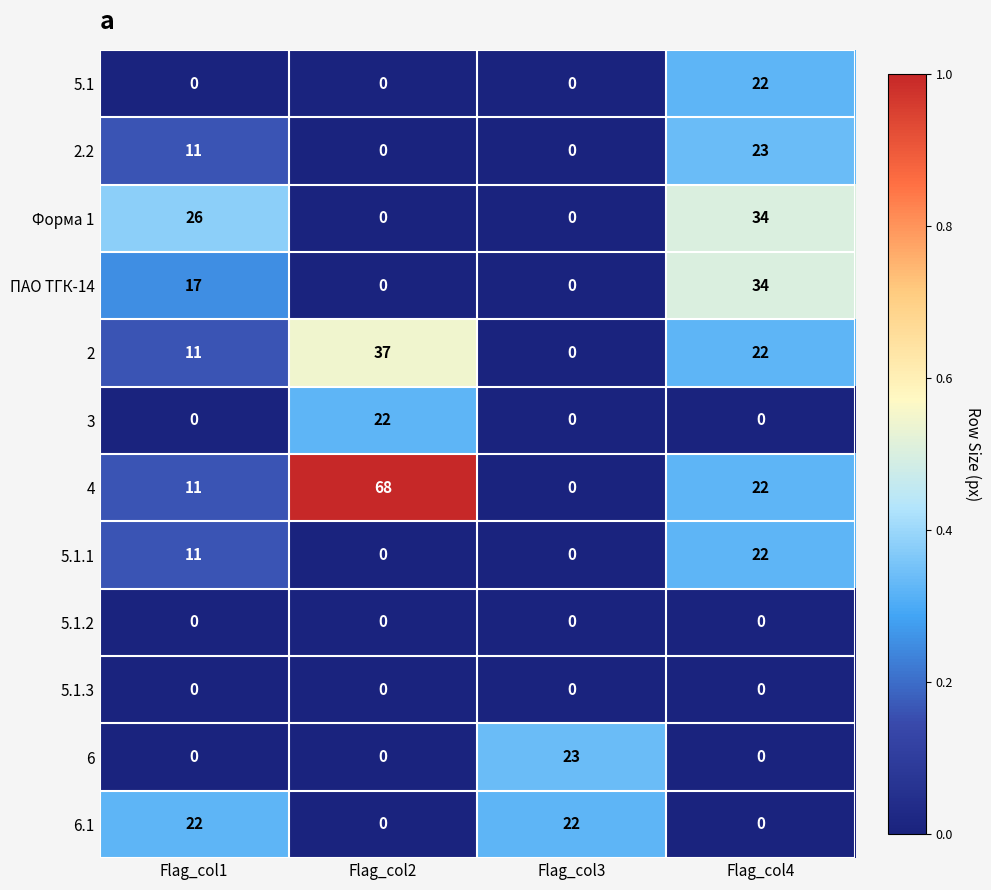

What is the difference between the maximum and minimum values in the 5.1 series?

22